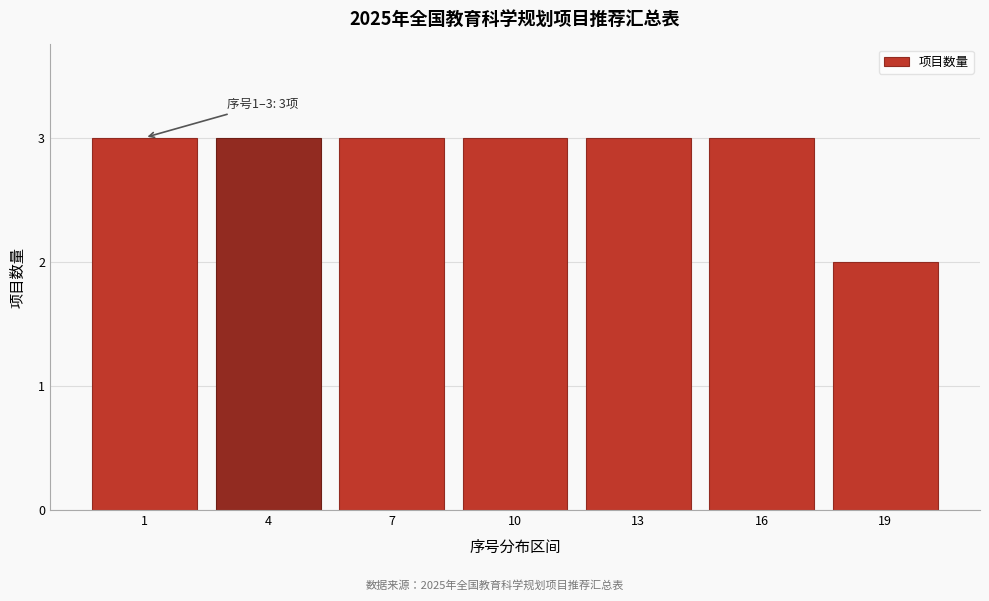

Reading left to right, list all the values displayed in this chart.

1=3	4=3	7=3	10=3	13=3	16=3	19=2